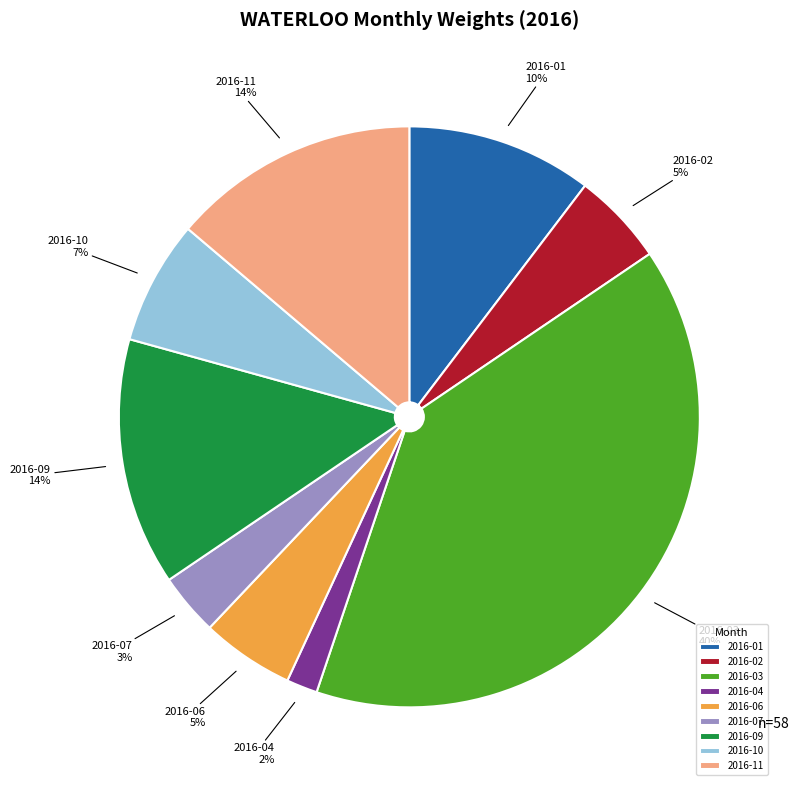

Combined, do 2016-03 and 2016-11 account for over 50%?

Yes